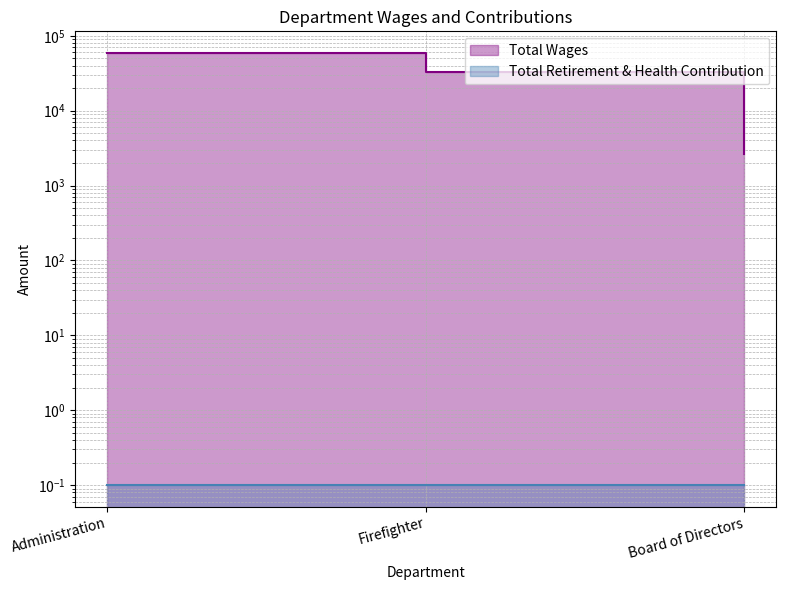

The chart shows a value of 16335 at Firefighter. True or false?

False